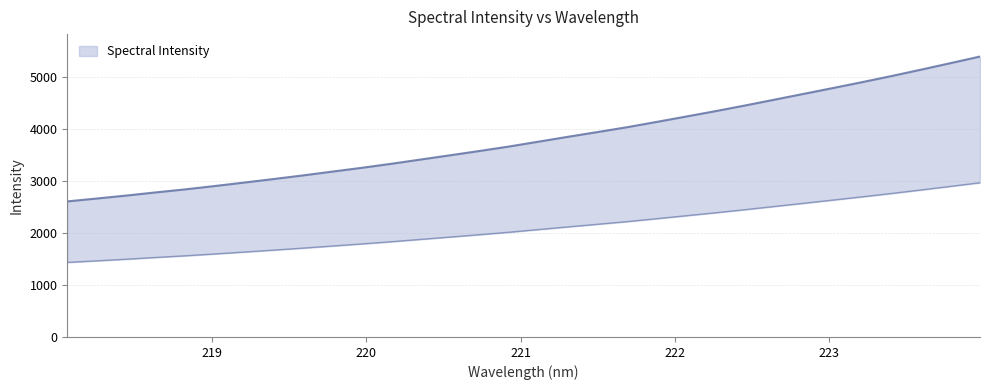

Does the chart have visible grid lines?

Yes